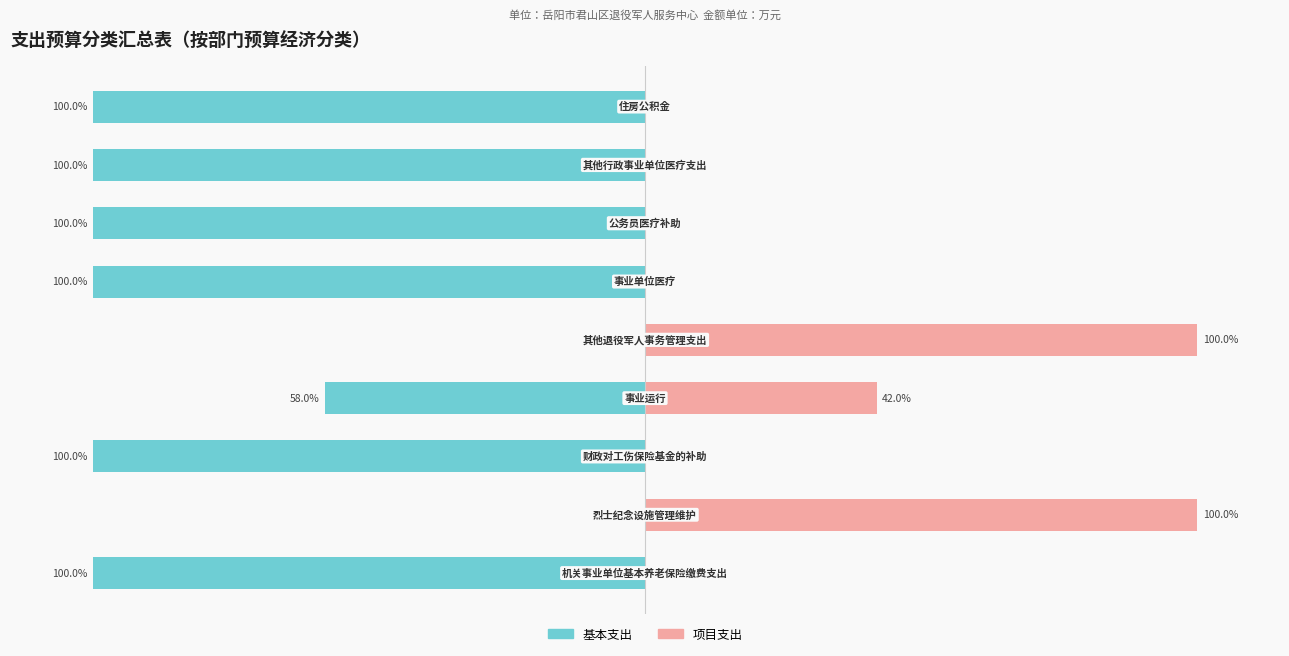

Rank the series at 7 from lowest to highest value.

基本支出, 项目支出